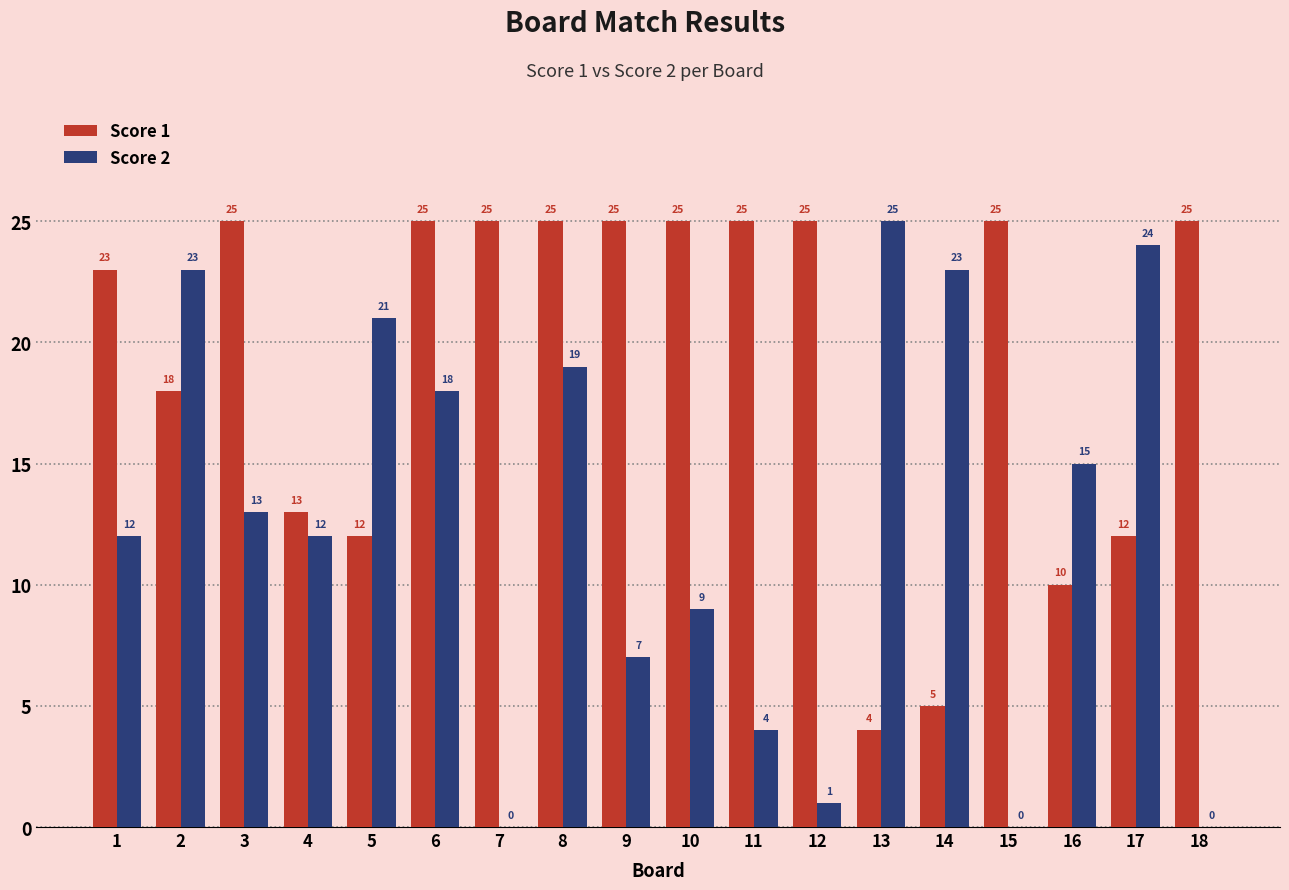

Read the Score 1 value at 6, to the nearest 5.

25